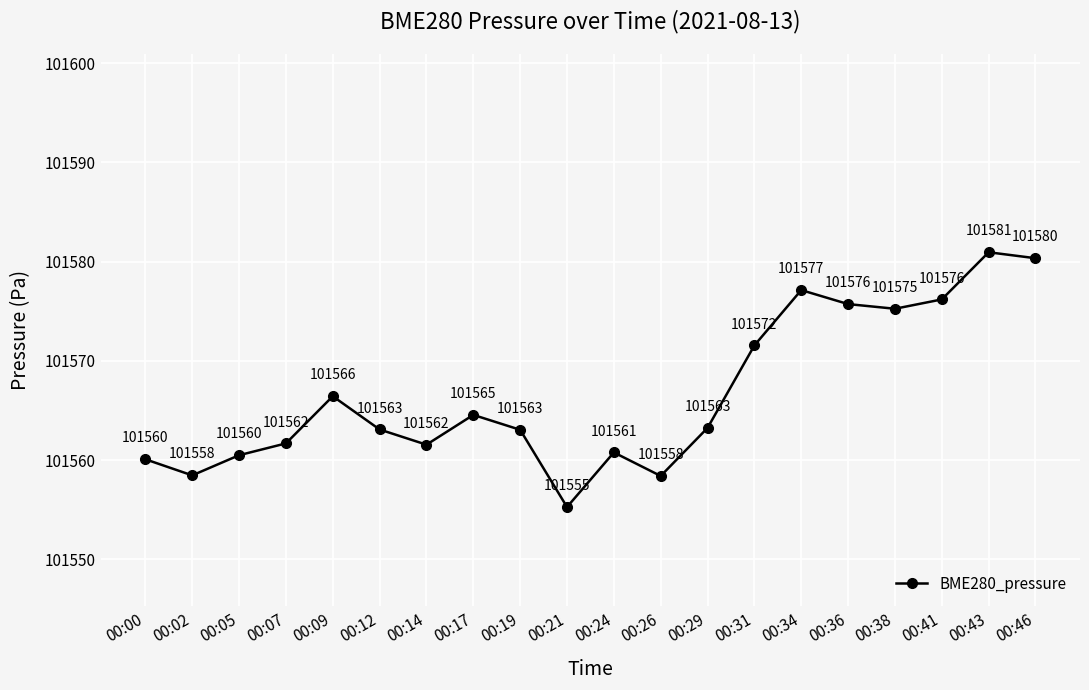

True or false: the data shows 53857.3 at 00:38.

False